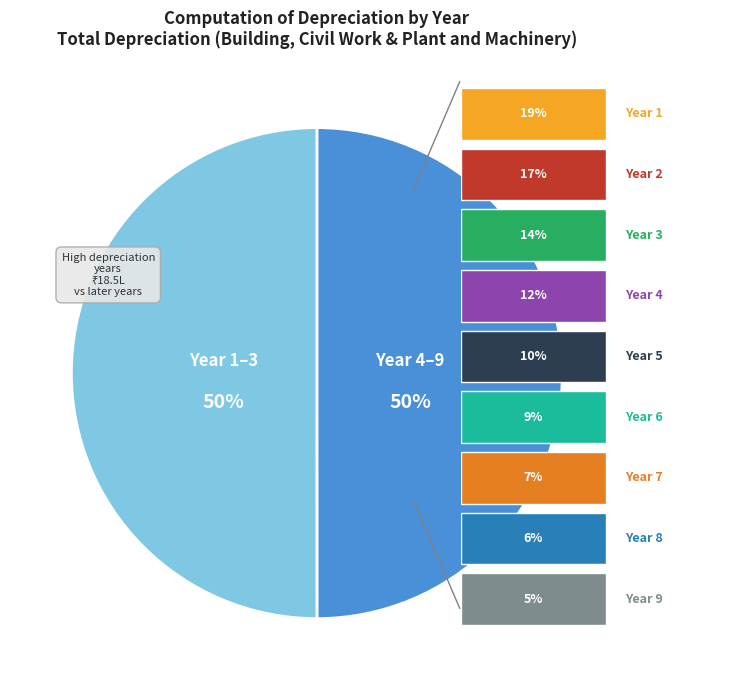

To the nearest percent, what is the average slice percentage?

50%